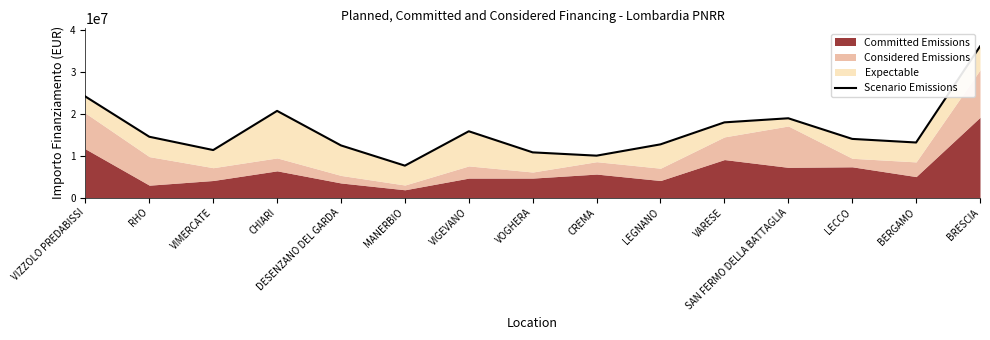

Between VOGHERA and SAN FERMO DELLA BATTAGLIA, which is larger?

SAN FERMO DELLA BATTAGLIA